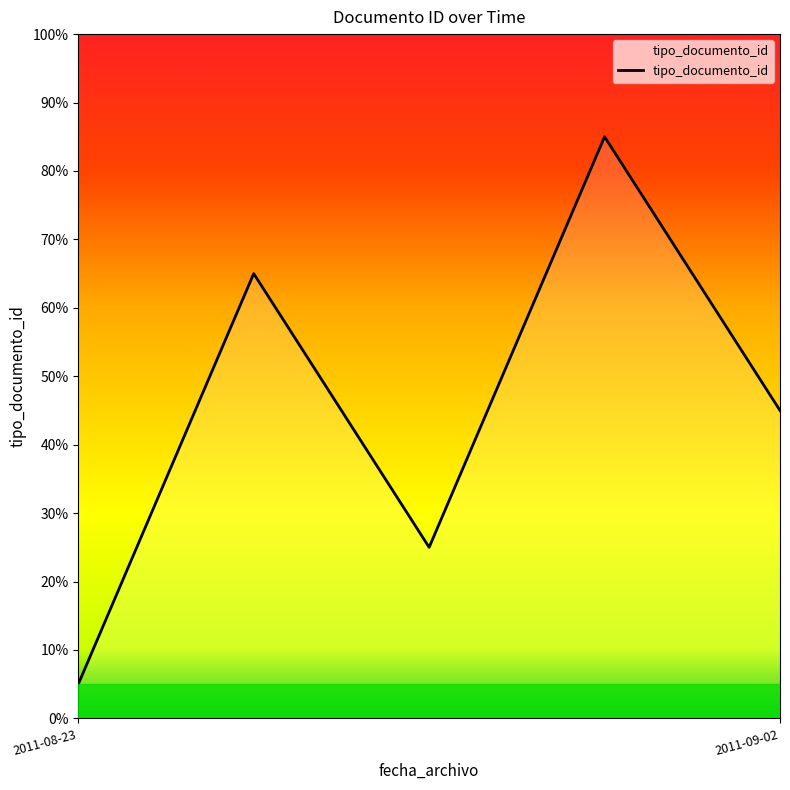

What is the greatest value displayed?

85